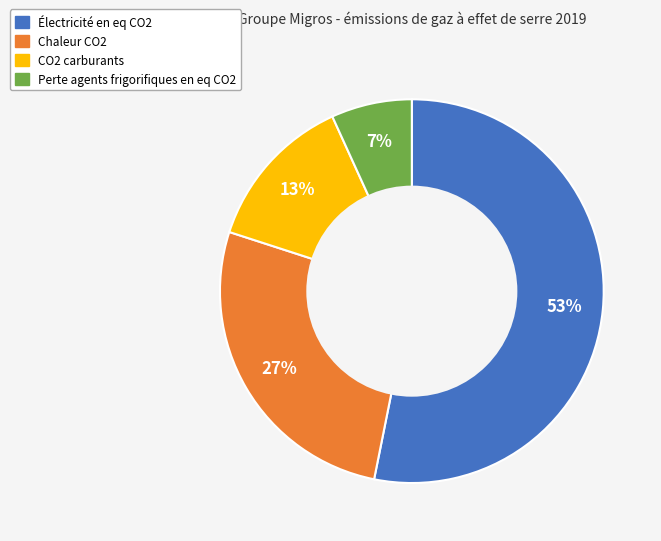

True or false: Chaleur CO2 accounts for 27% of the total.

True